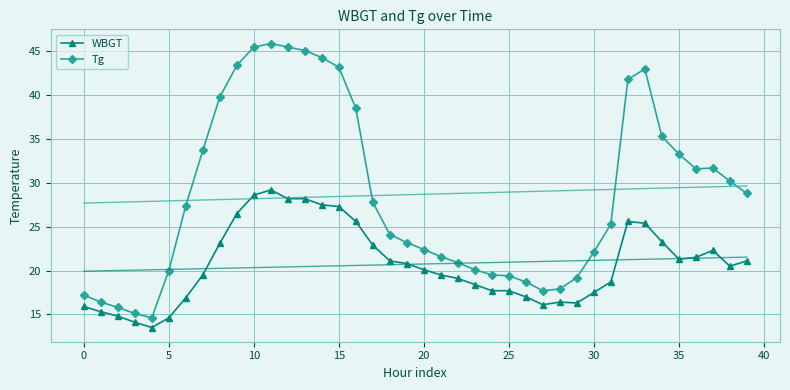

True or false: WBGT and Tg intersect in this chart.

False